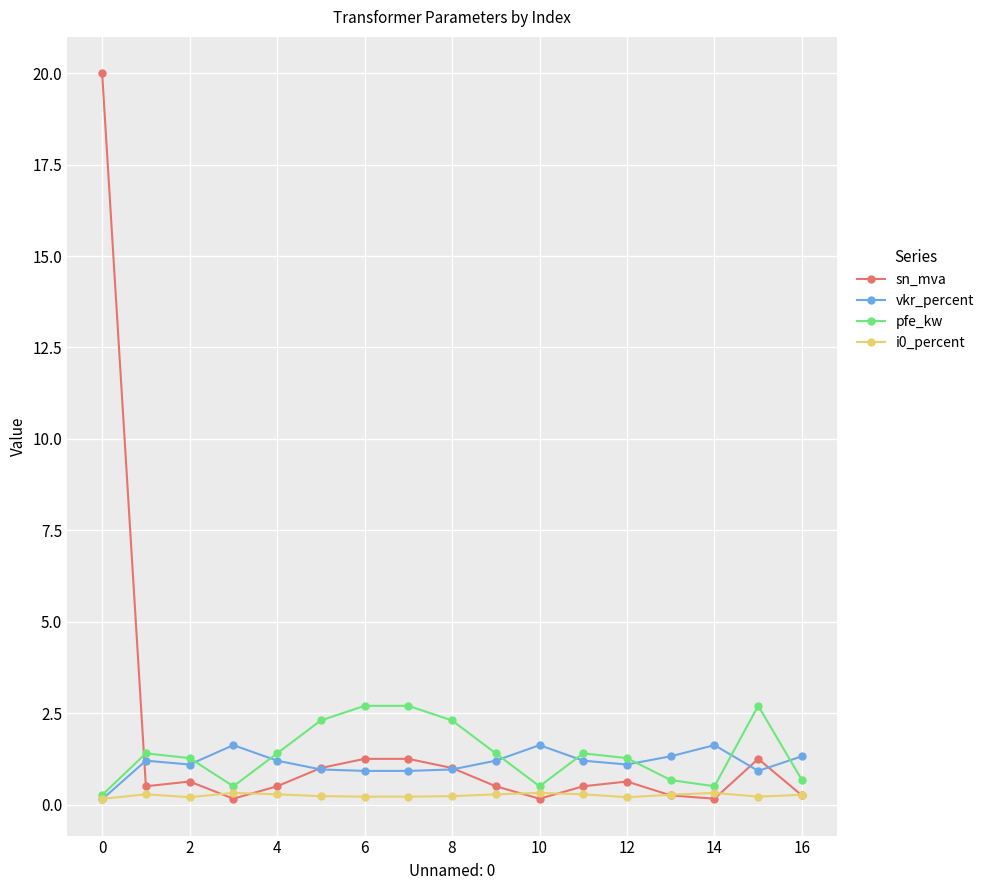

Which series ends up on top after the final intersection of pfe_kw and sn_mva?

pfe_kw